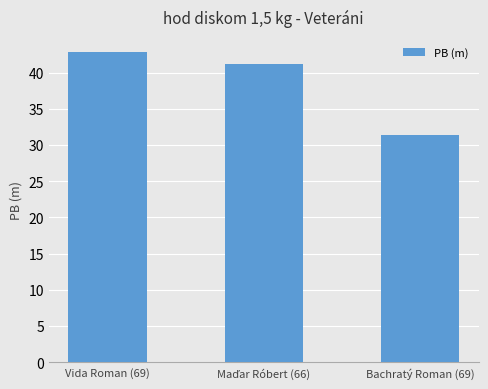

What is the difference between the second highest and minimum values?

9.8